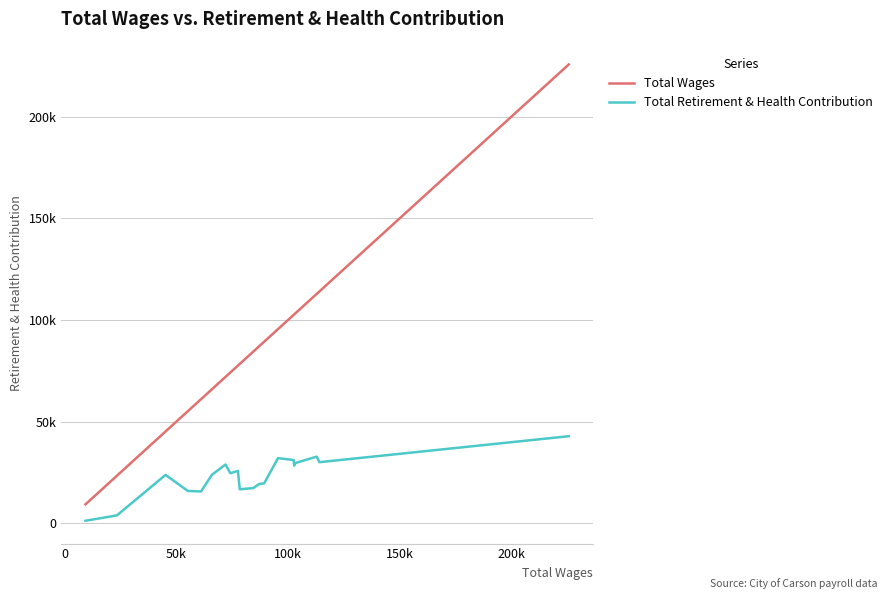

What are all the series names shown in the legend?

Total Wages, Total Retirement & Health Contribution